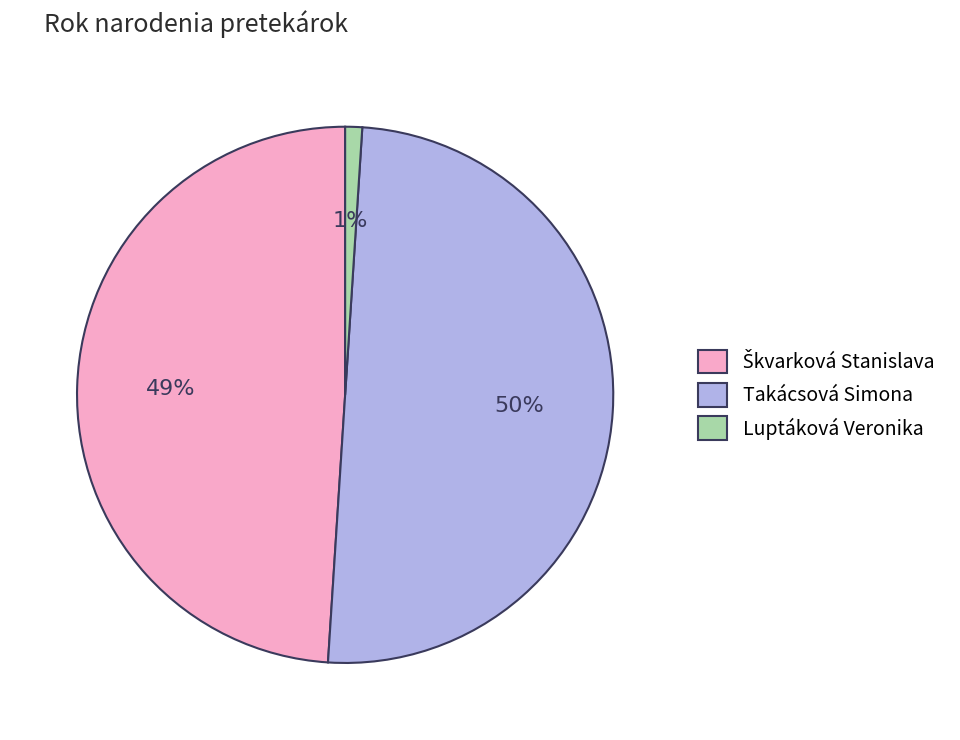

Does Luptáková Veronika represent more than half of the total?

No